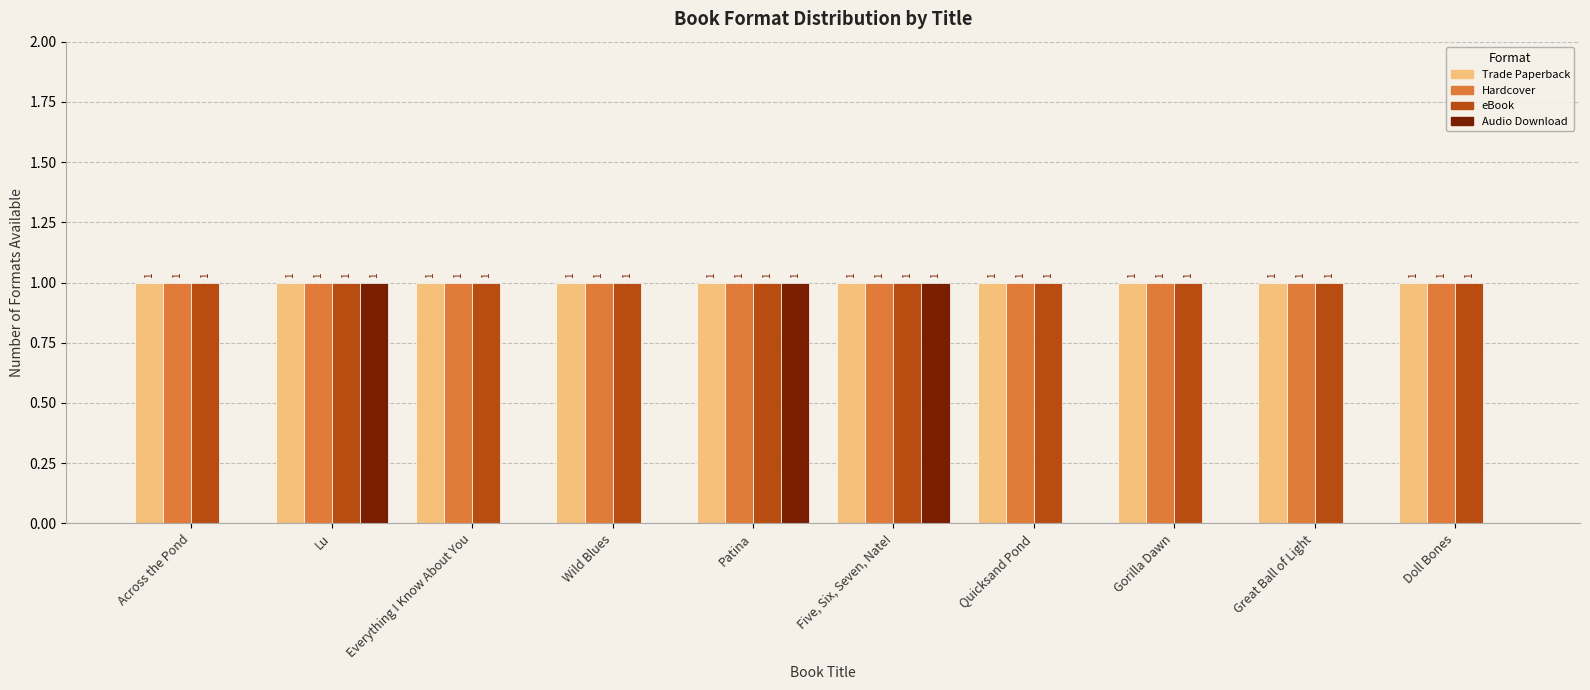

Is the value of Hardcover at Gorilla Dawn greater than the value of Audio Download at Gorilla Dawn?

Yes